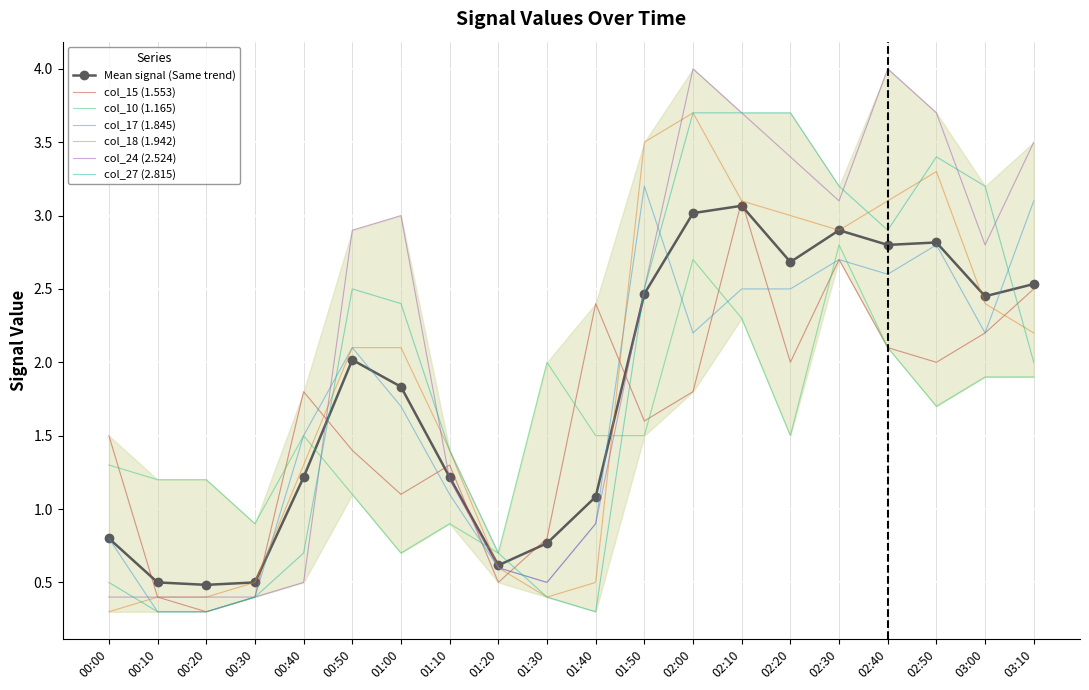

What is the maximum value shown in the chart?

4.0